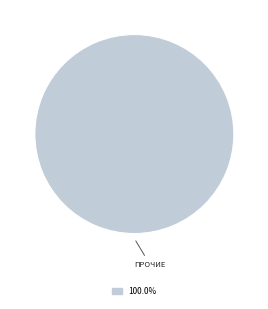

Does ПРОЧИЕ represent more than half of the total?

Yes